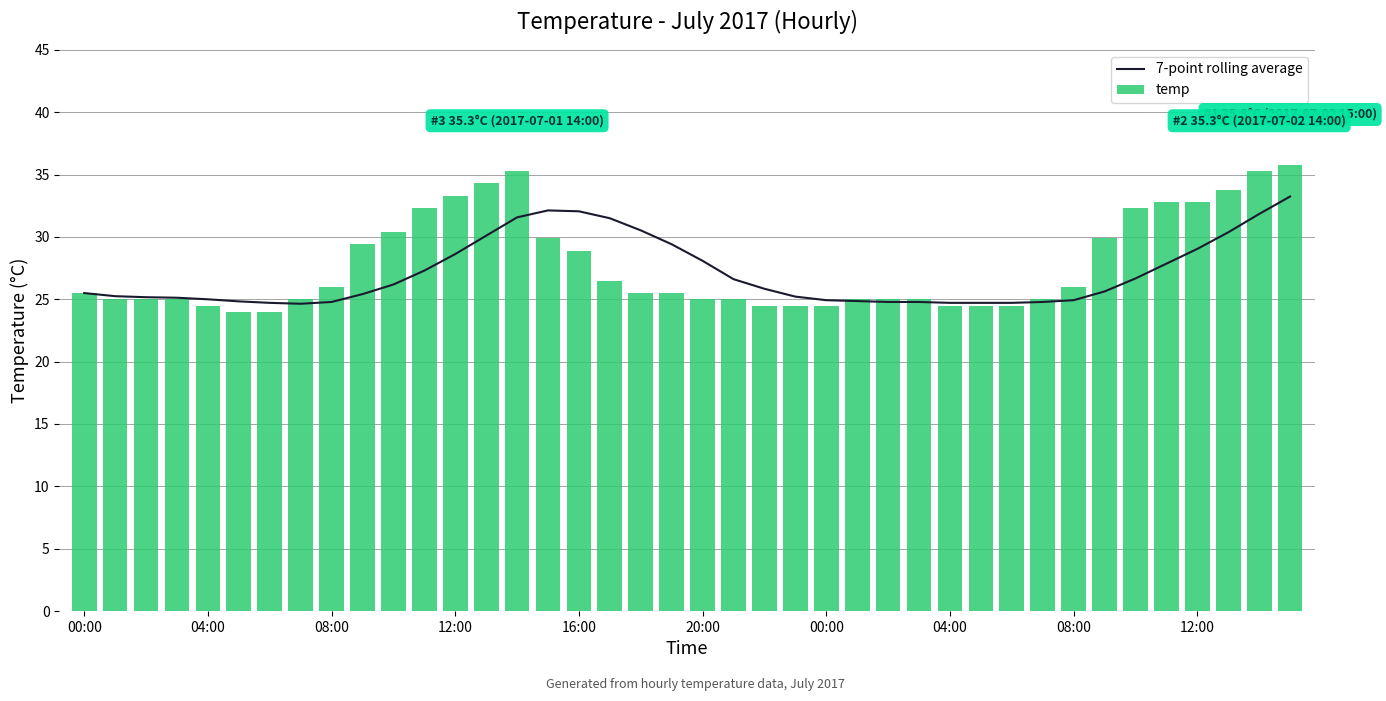

How many data points does each series have?

40